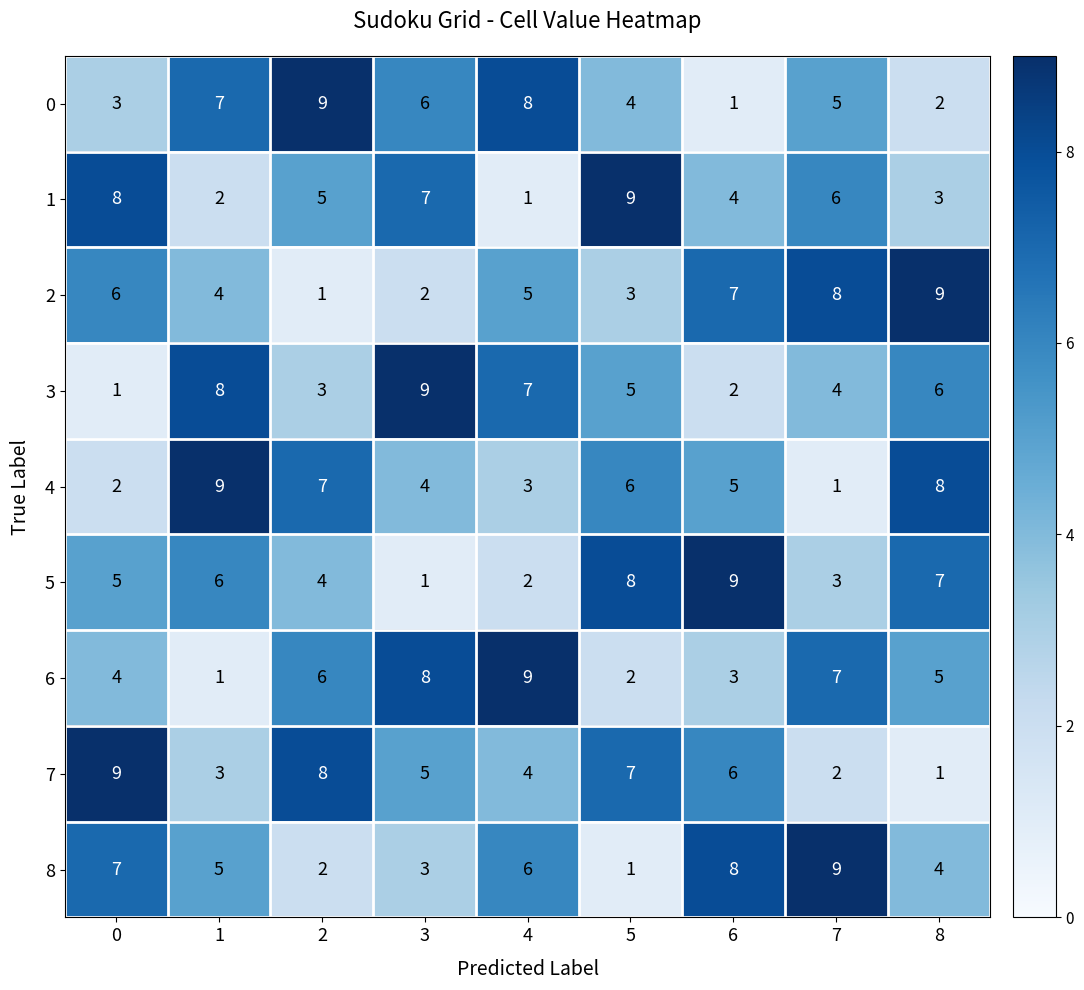

The value of 3 at 8 is 3. True or false?

False